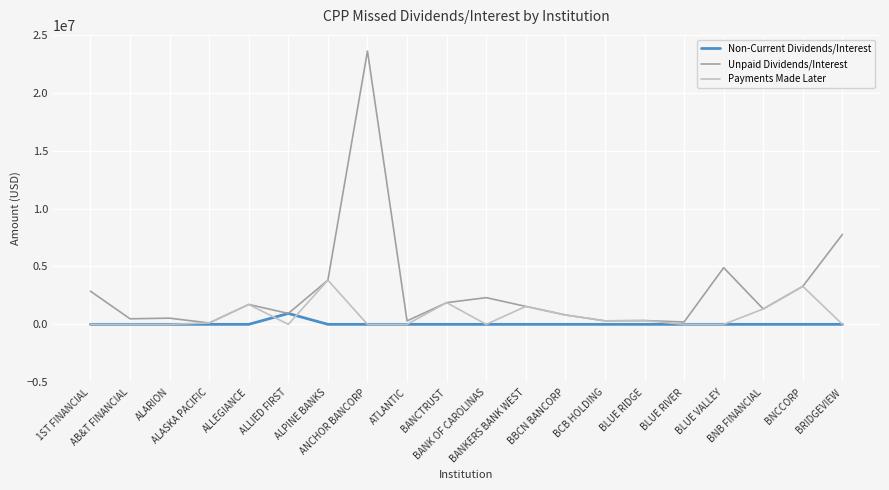

Which series has the largest total across all categories?

Unpaid Dividends/Interest